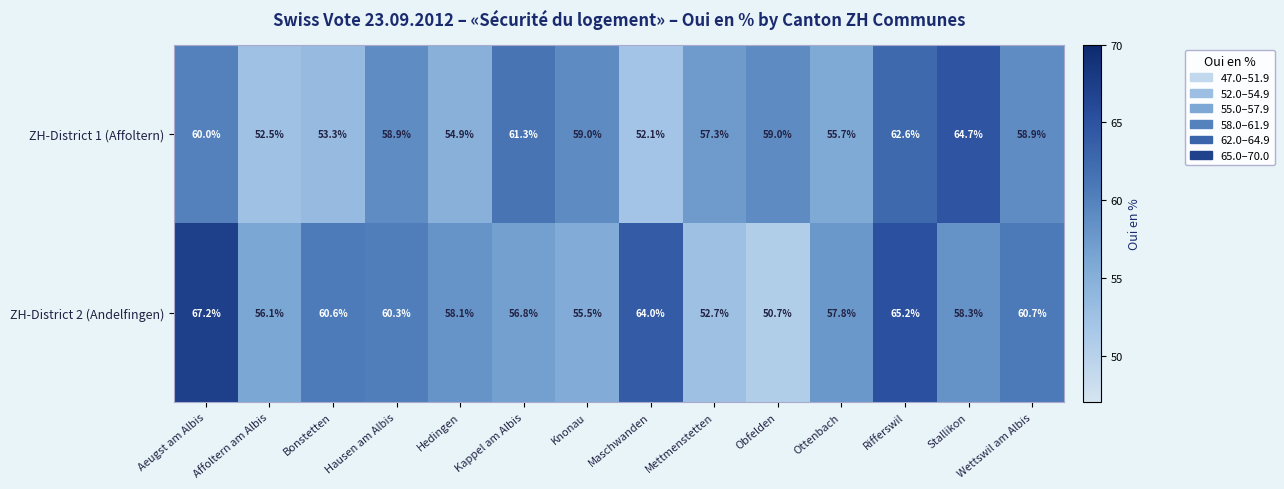

What is the difference between the highest and lowest values at Affoltern am Albis?

3.6